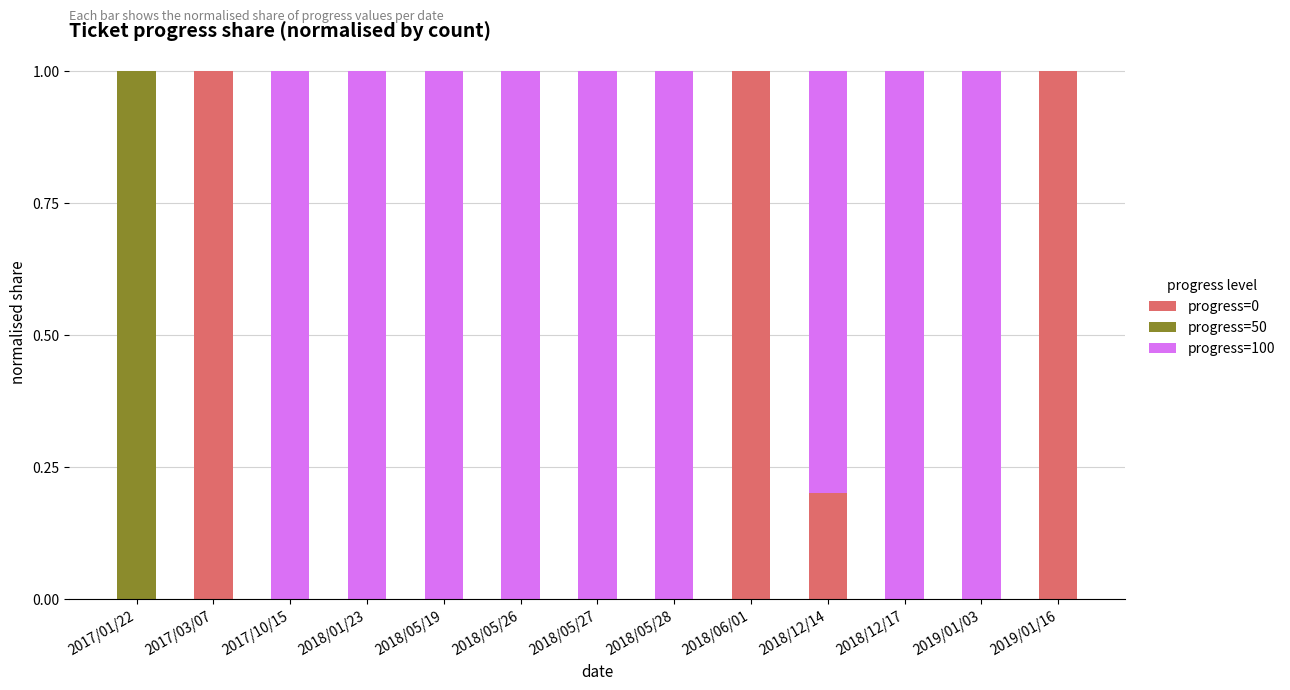

What is the sum of the progress=0 values at 2019/01/16 and 2018/12/14?

1.2